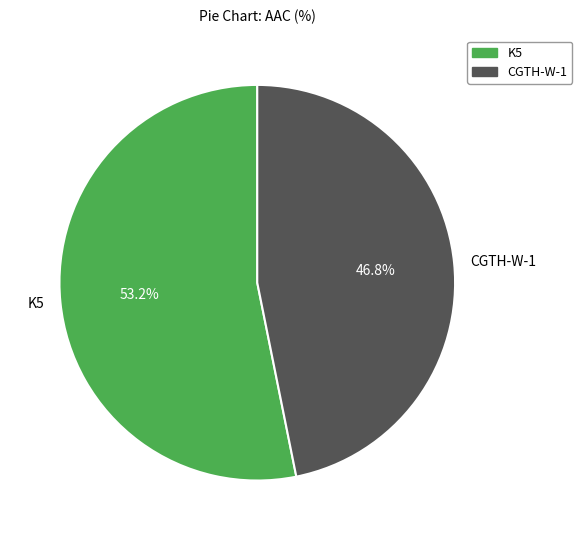

Rank the categories by value from highest to lowest.

K5, CGTH-W-1